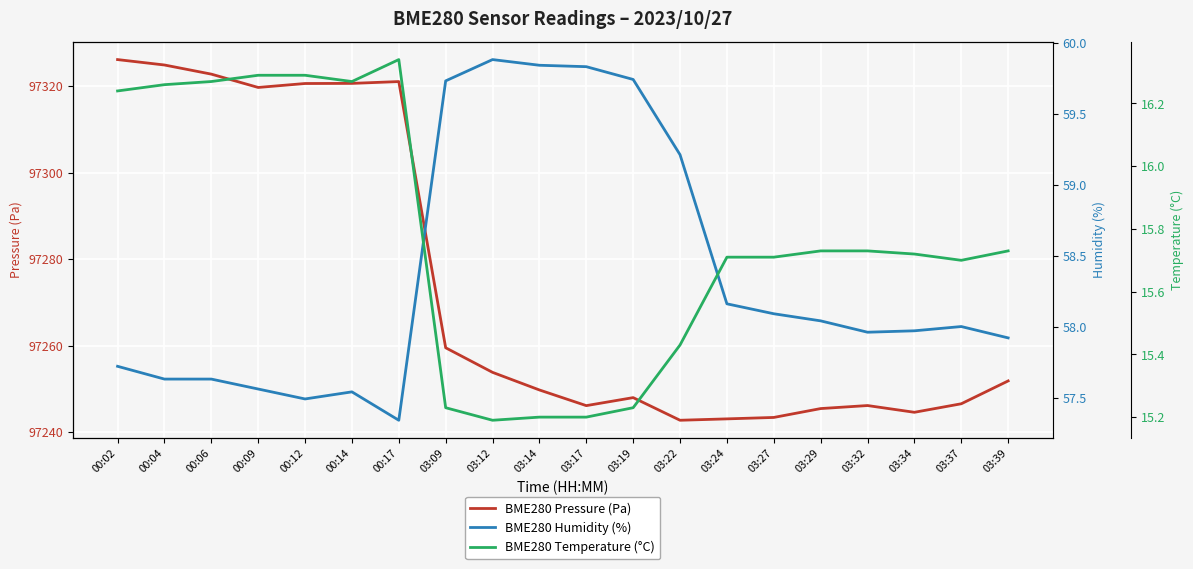

At which category is the sum across all series the highest?

00:02